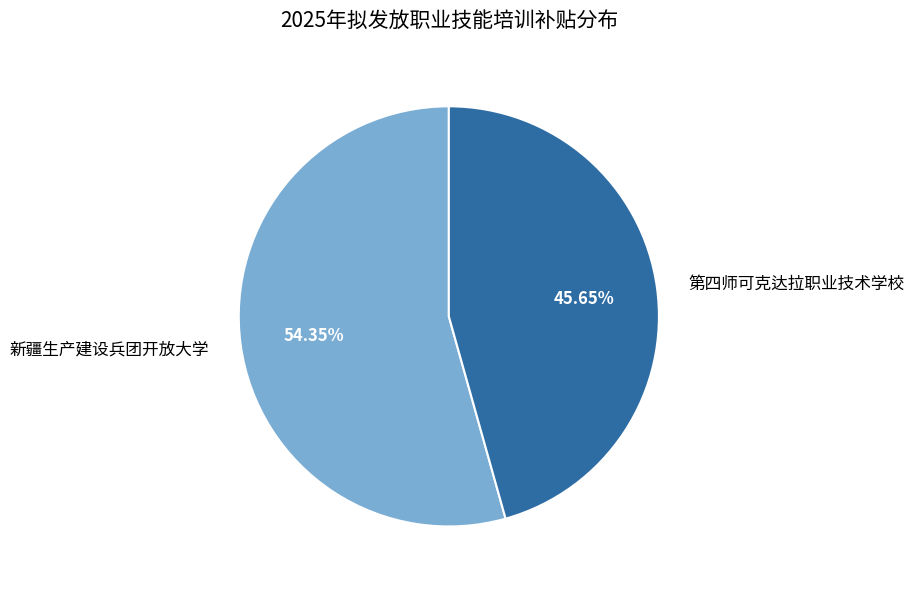

Which has a higher value, 第四师可克达拉职业技术学校 or 新疆生产建设兵团开放大学?

新疆生产建设兵团开放大学